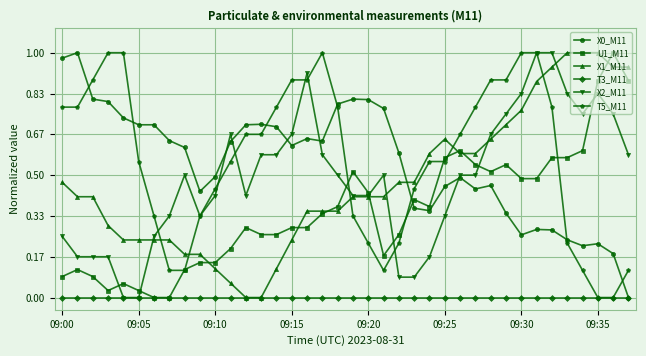

At how many categories does at least one series exceed 0?

38